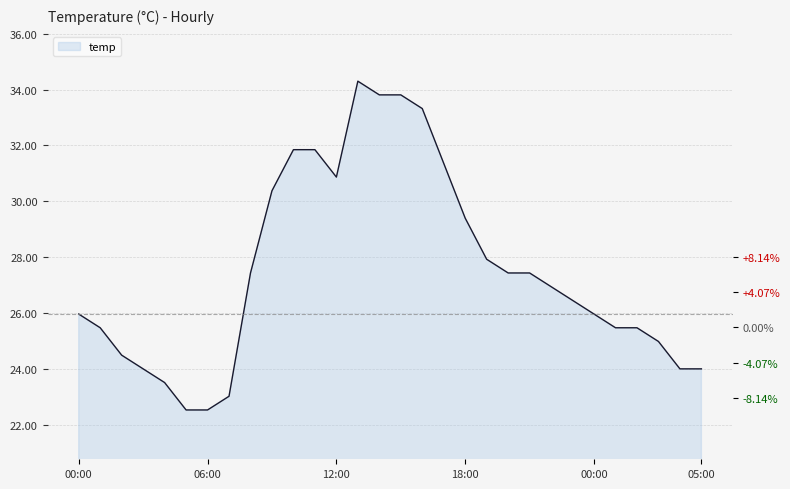

What is the difference between the maximum and minimum values?

11.8